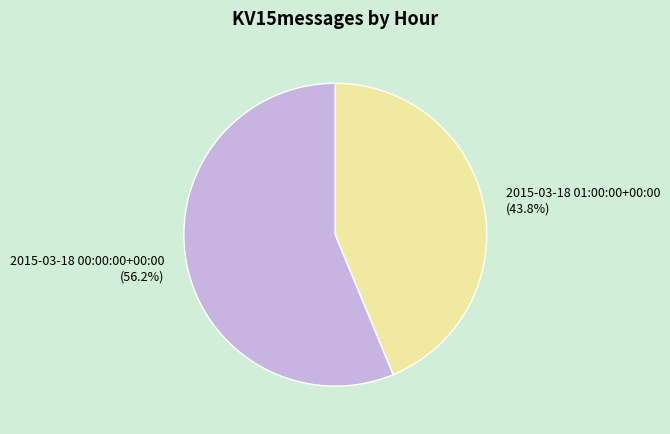

Between 2015-03-18 00:00:00+00:00 and 2015-03-18 01:00:00+00:00, which is larger?

2015-03-18 00:00:00+00:00